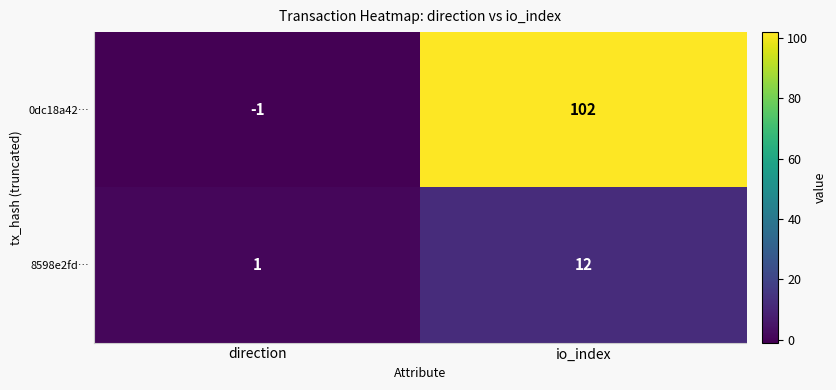

What is the spread (max minus min) of values at direction?

2